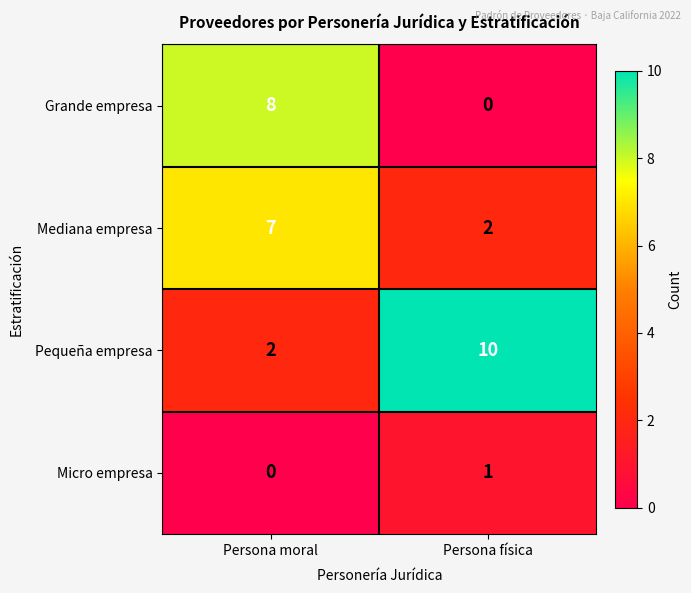

What is the difference between the highest and lowest values at Persona moral?

8